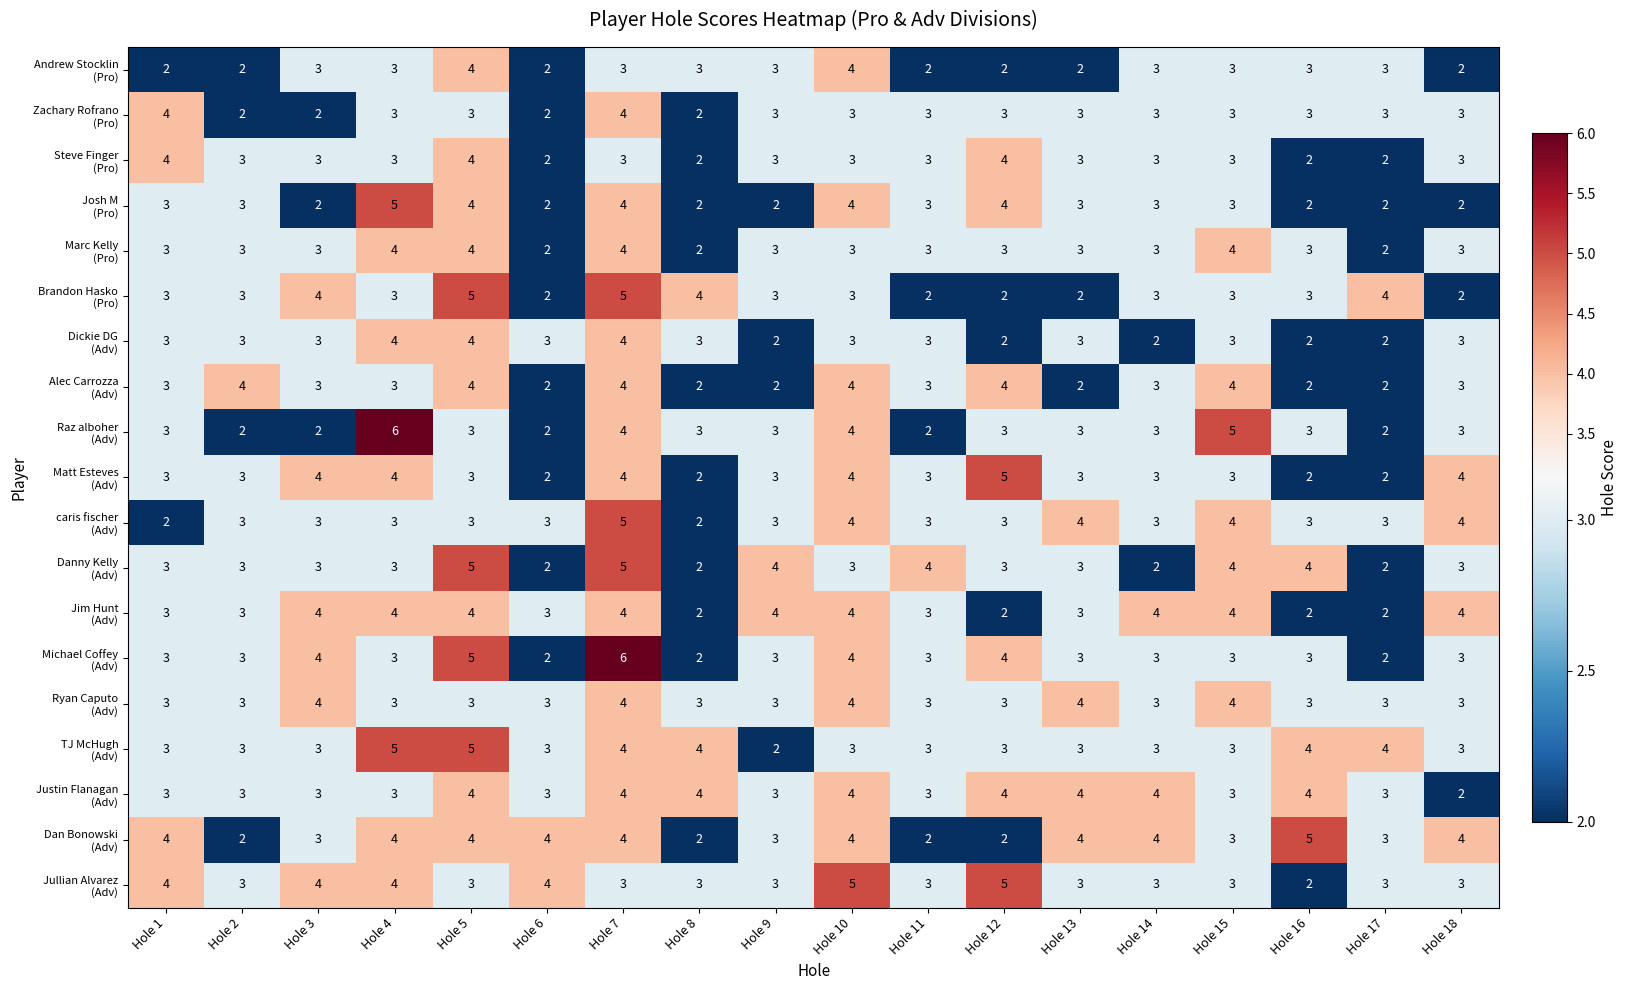

At which category is the sum across all series the highest?

Hole 7